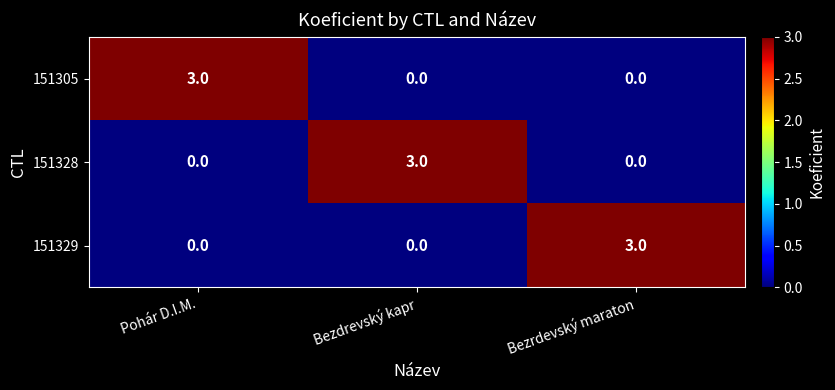

What is the greatest value displayed?

3